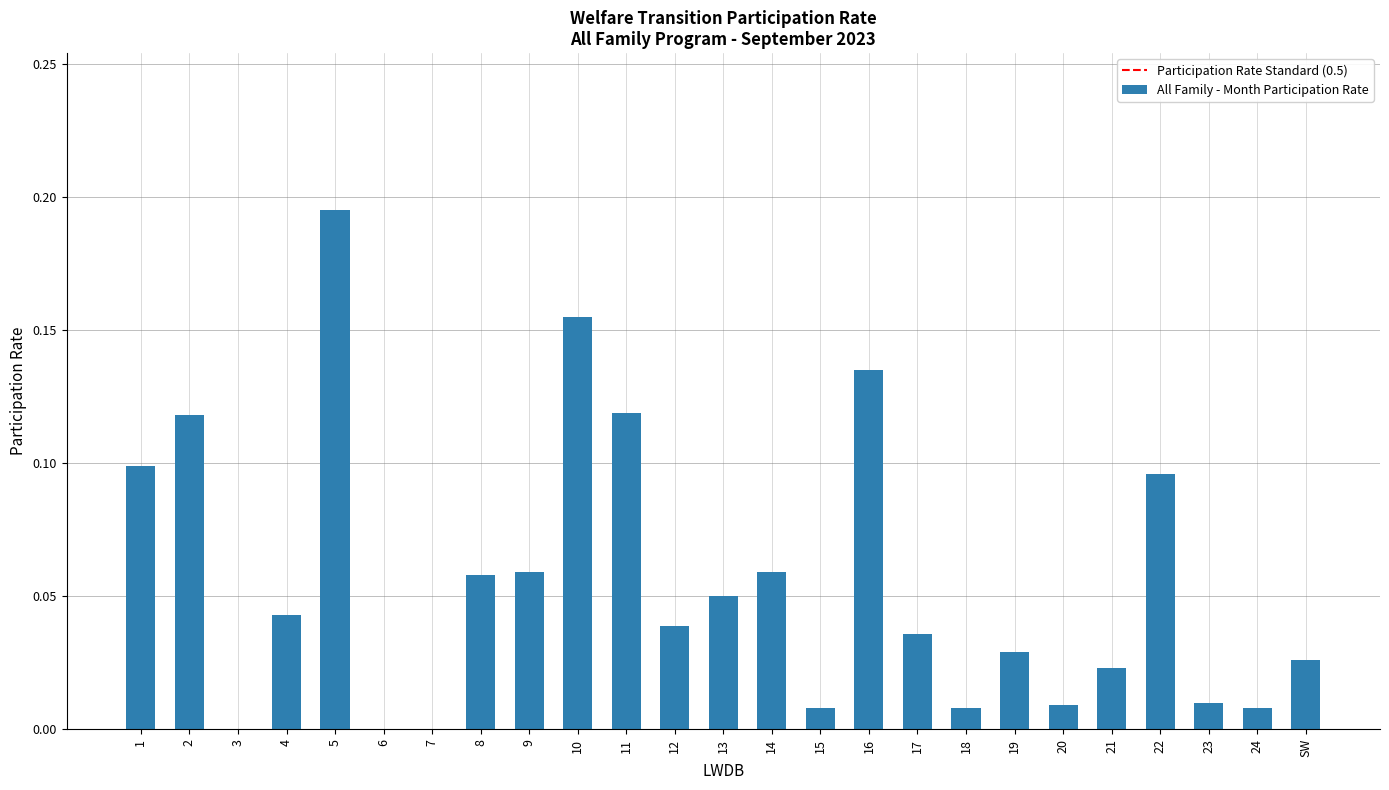

True or false: the data shows 0.3 at 5.

False